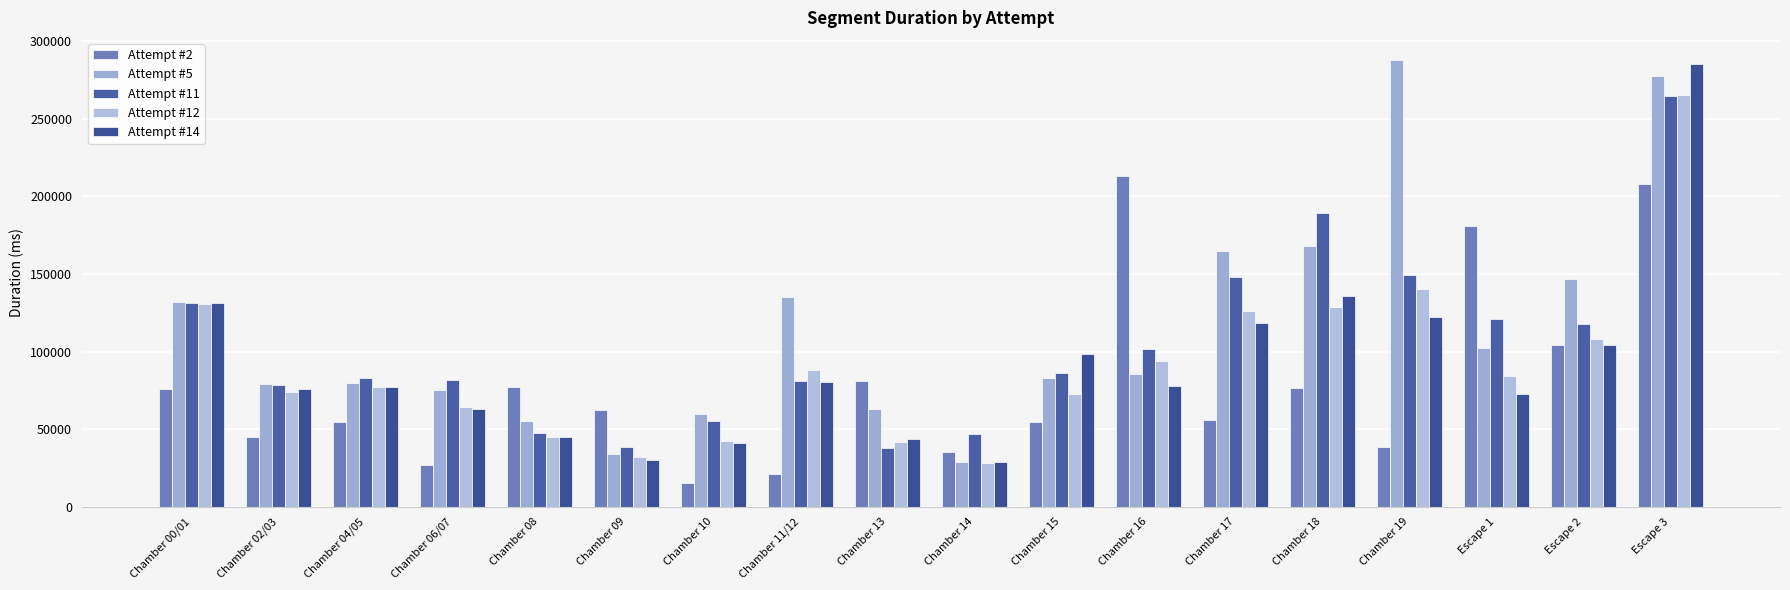

What is the minimum value shown in the chart?

15656